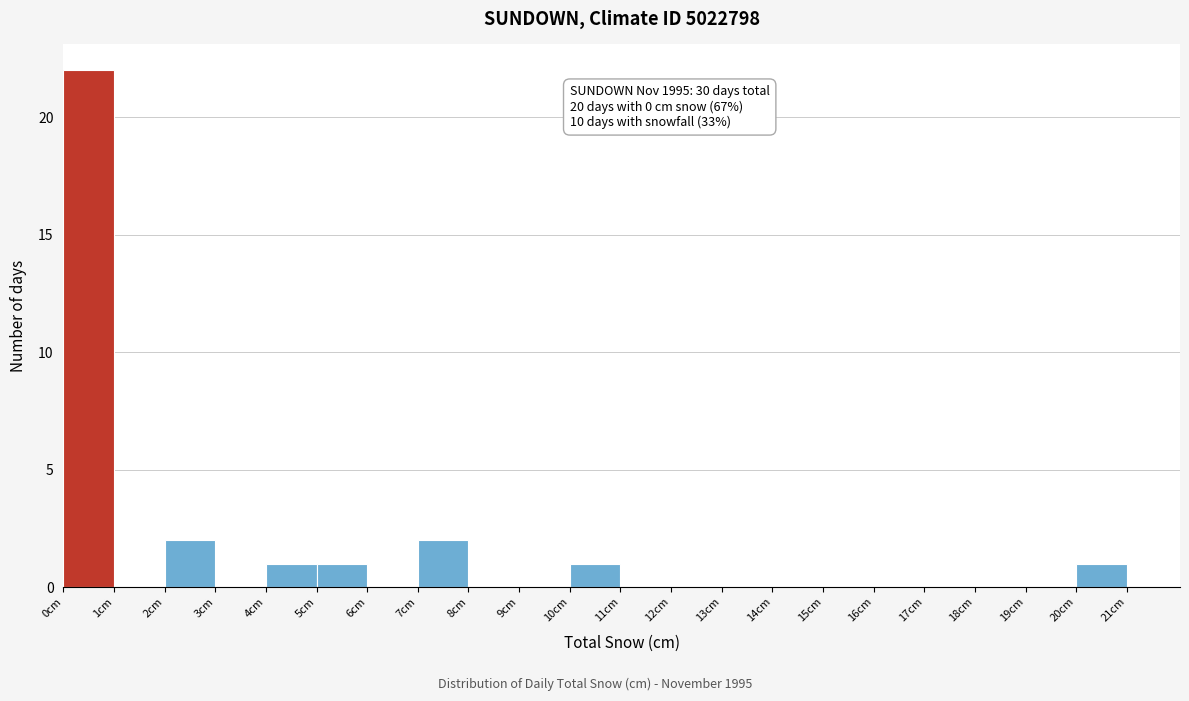

Over which range of the x-axis is the bar tallest?

0 to 1